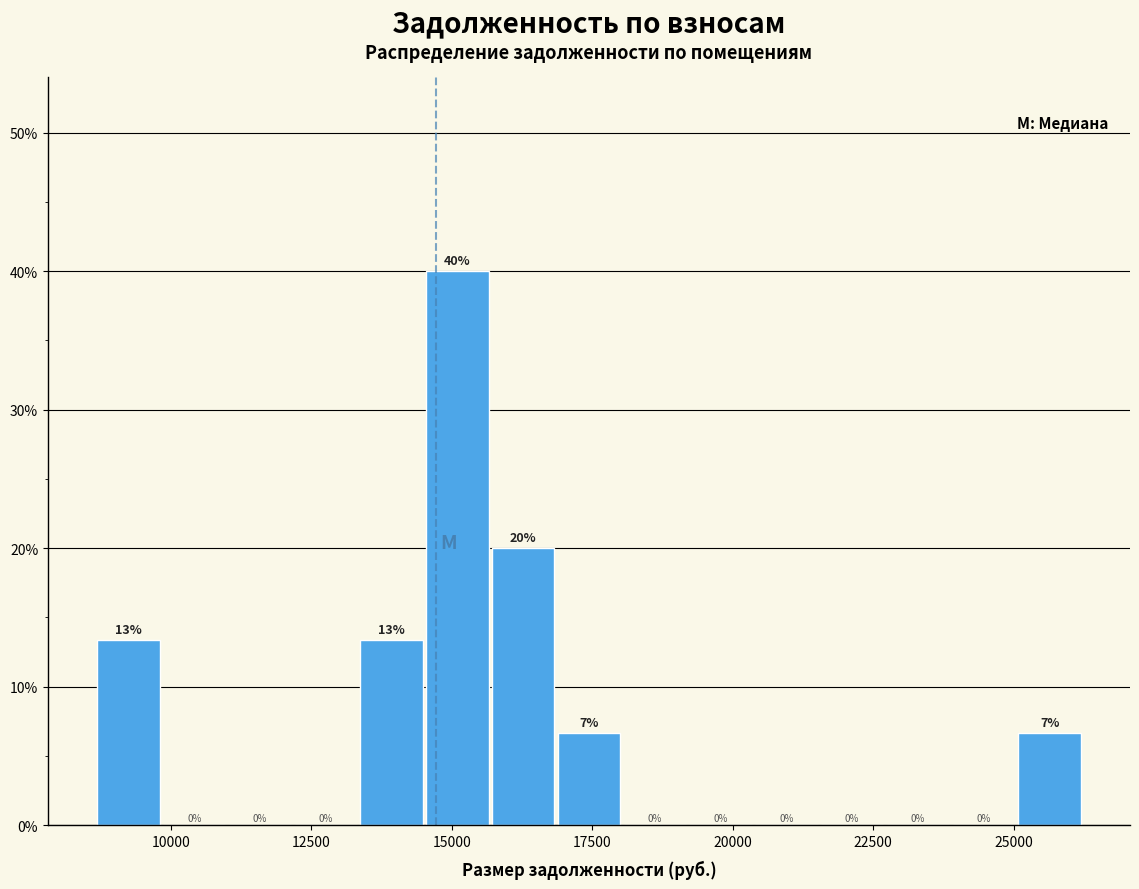

Read against the x-axis, roughly where is the centre of the tallest bar?

15000